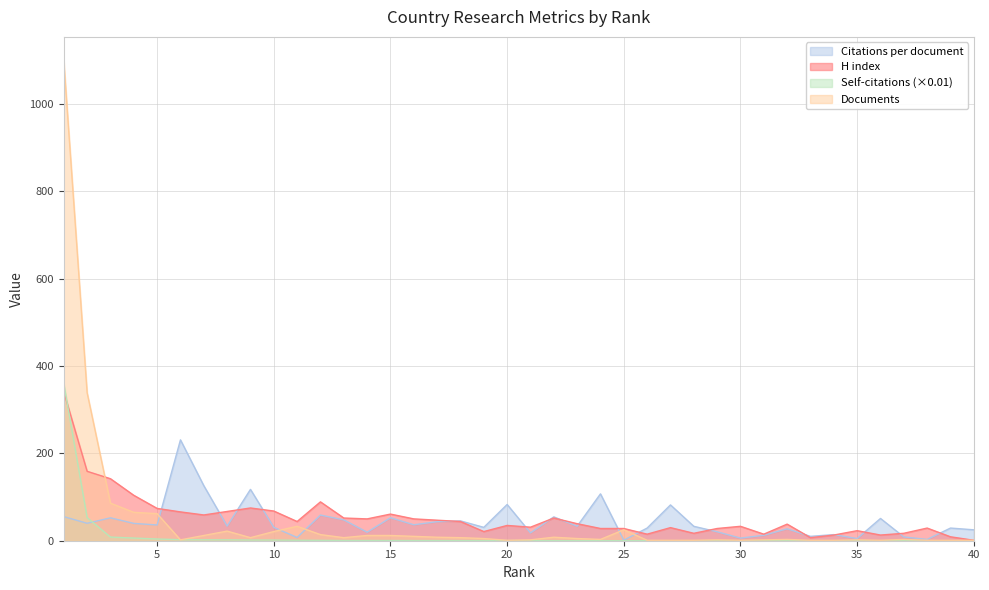

What is the sum of all H index values?

2114.0